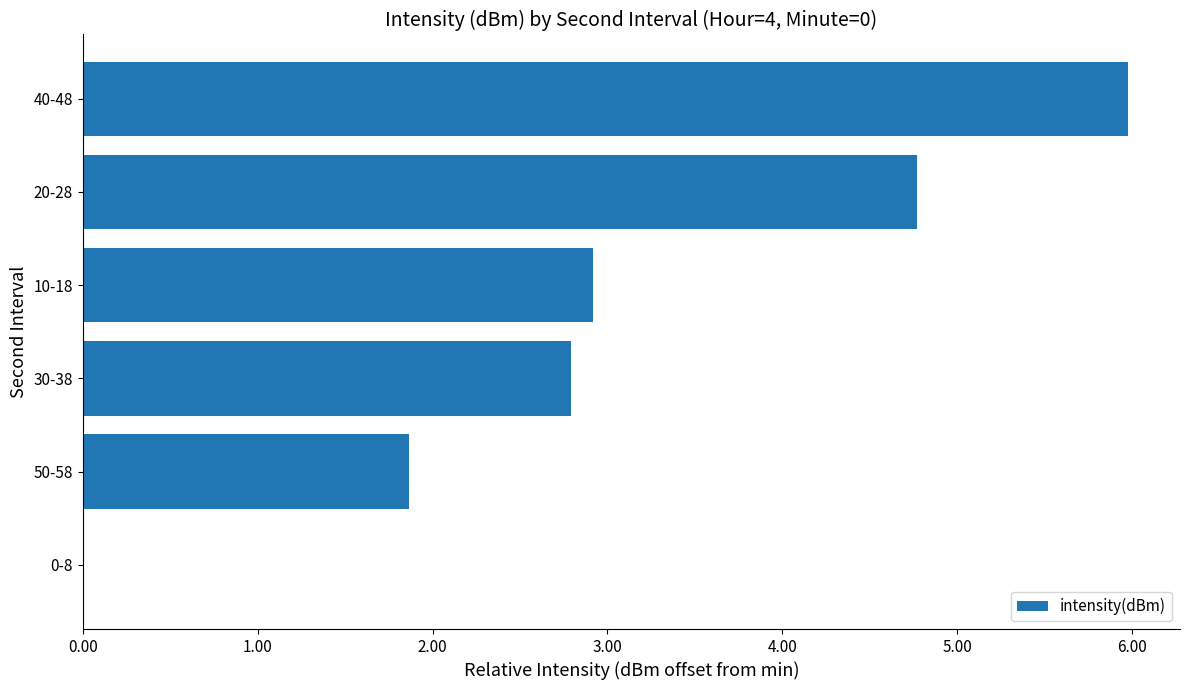

What is the average value?

3.1